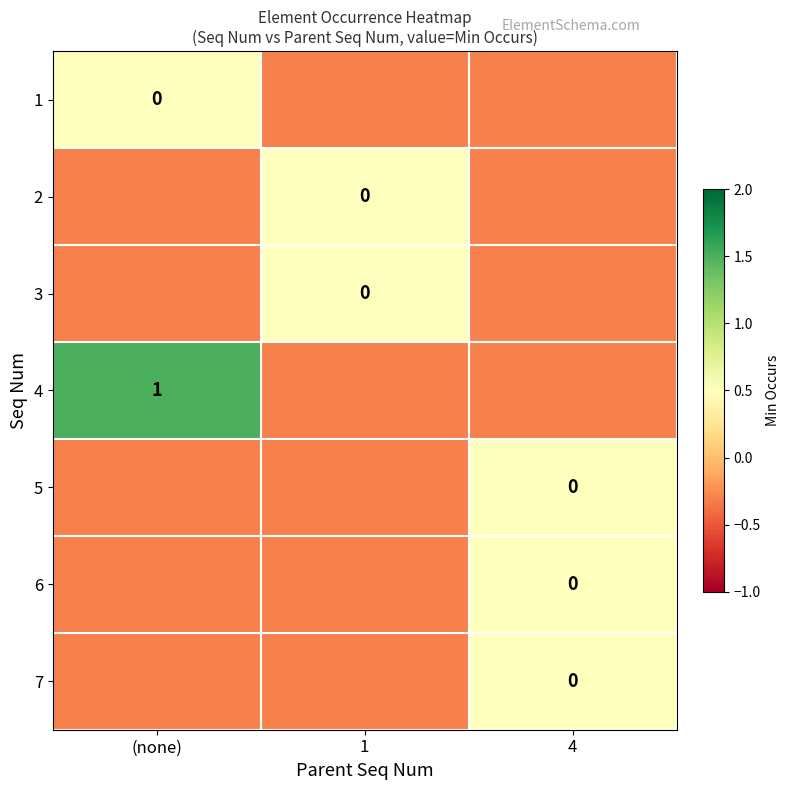

Is it true that 1 equals 0.7 at (none)?

False